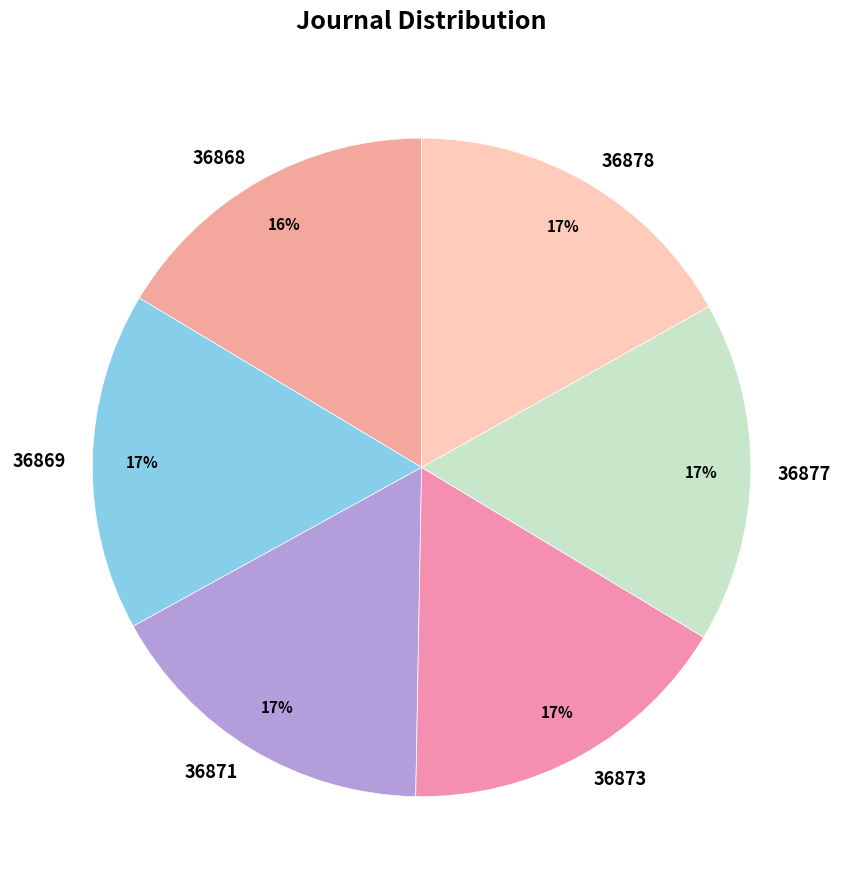

True or false: 36869 accounts for 2% of the total.

False